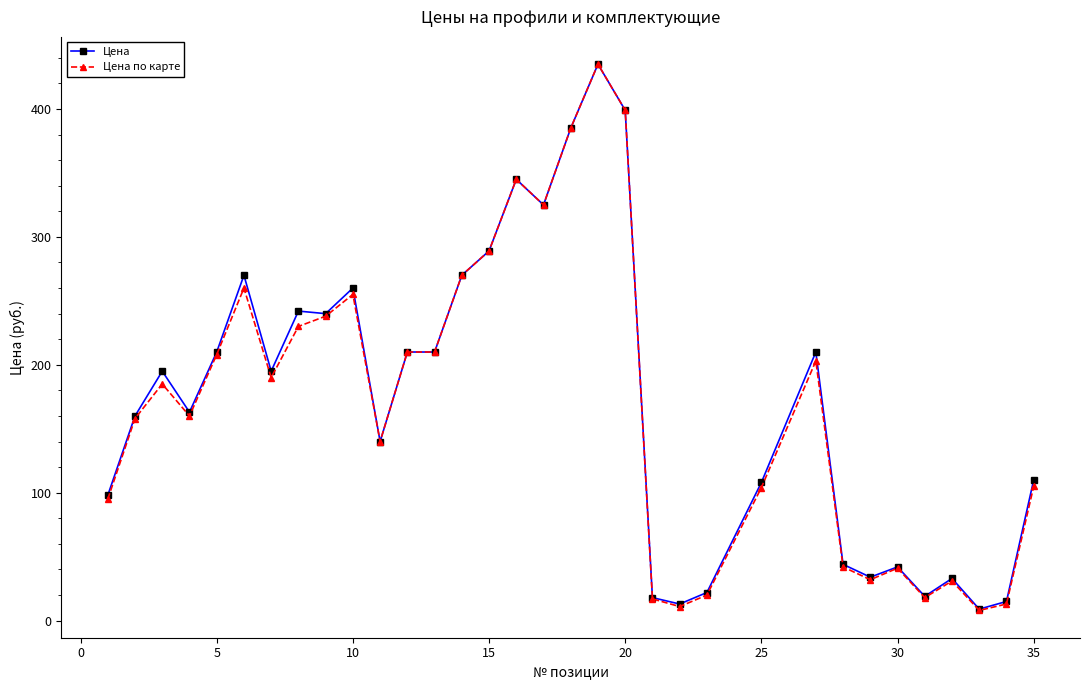

What is the sum of all Цена по карте values?

5632